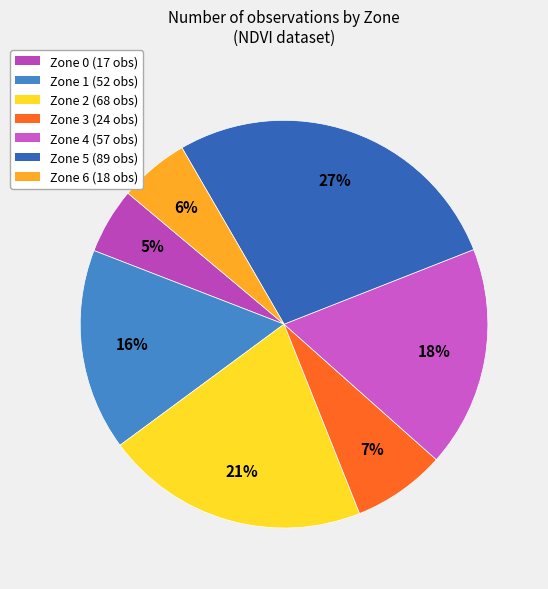

The Zone 2 slice represents 27% of the pie. True or false?

False